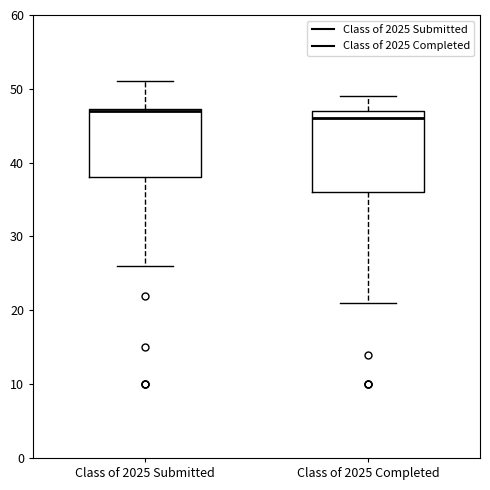

Reading left to right, read every box against the y-axis: the position of its median line, the range the box covers, and the ends of its whiskers. The values are not printed on the chart, so give them approximately, as read against the axis.

Class of 2025 Submitted: median 47, box 38 to 47, whiskers 26 to 51
Class of 2025 Completed: median 46, box 36 to 47, whiskers 21 to 49